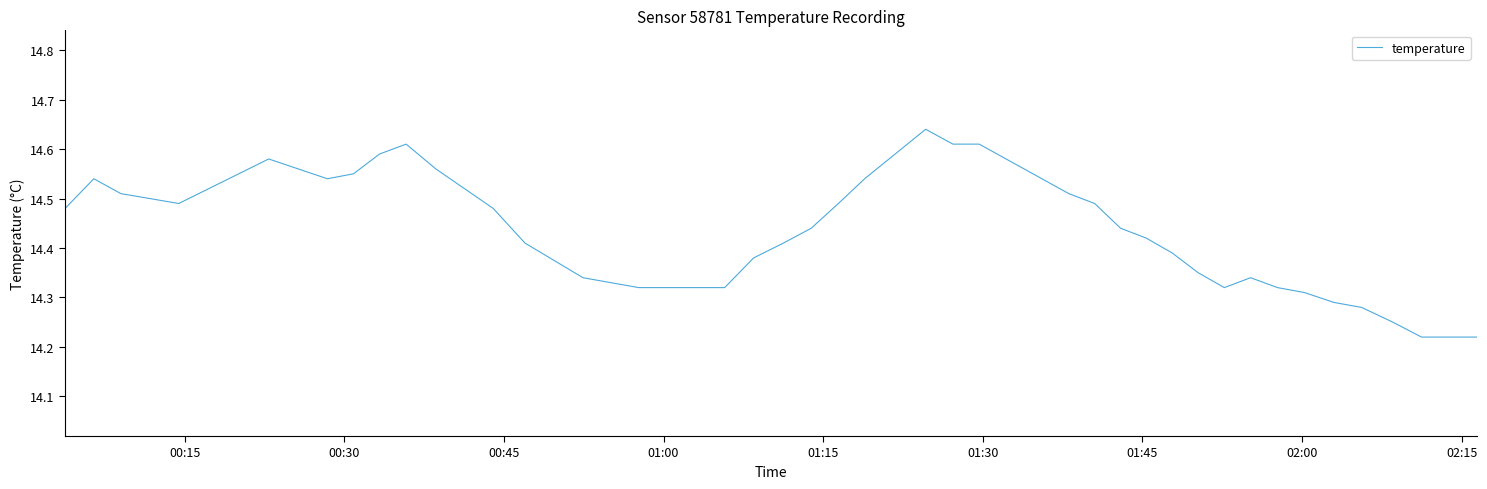

True or false: the data has more than 0 interior local peaks.

True